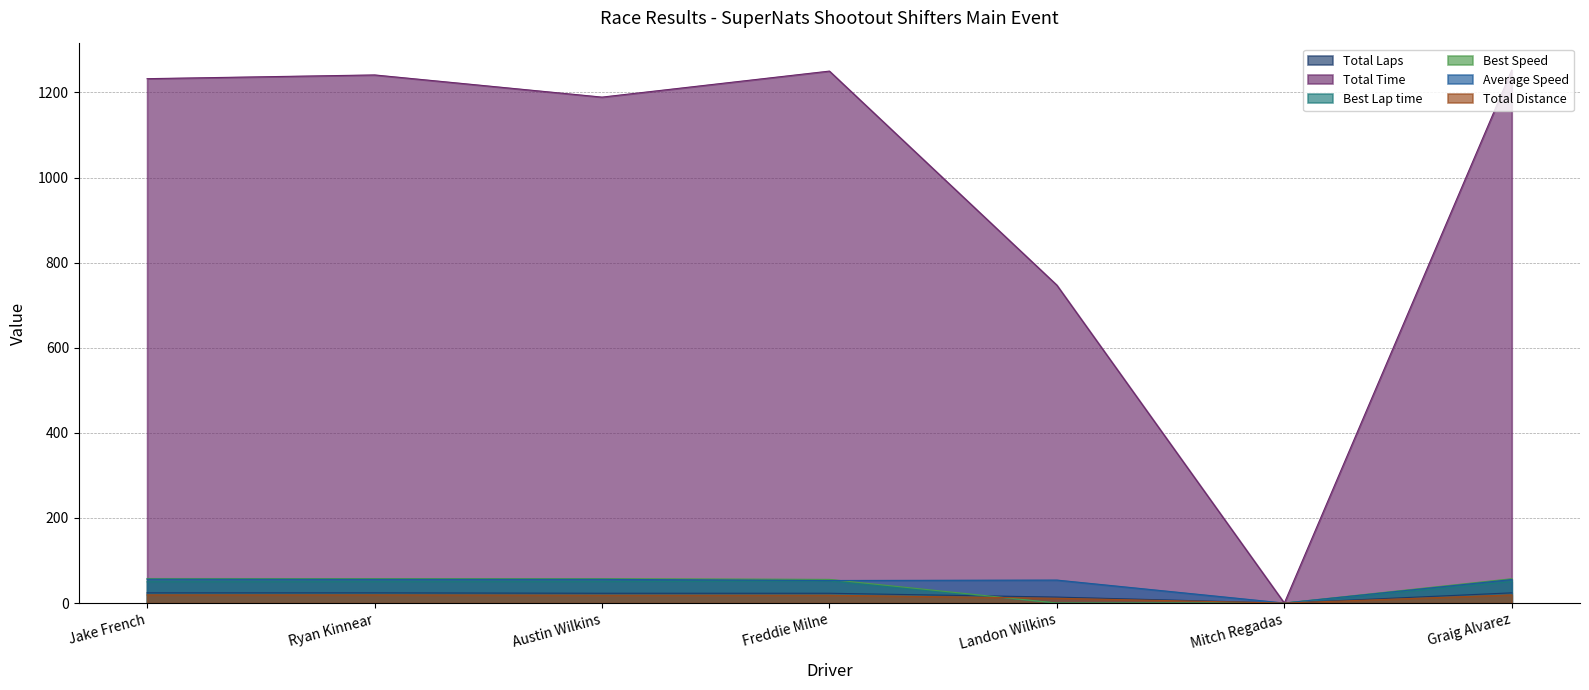

What are all the series names shown in the legend?

Total Laps, Total Time, Best Lap time, Best Speed, Average Speed, Total Distance